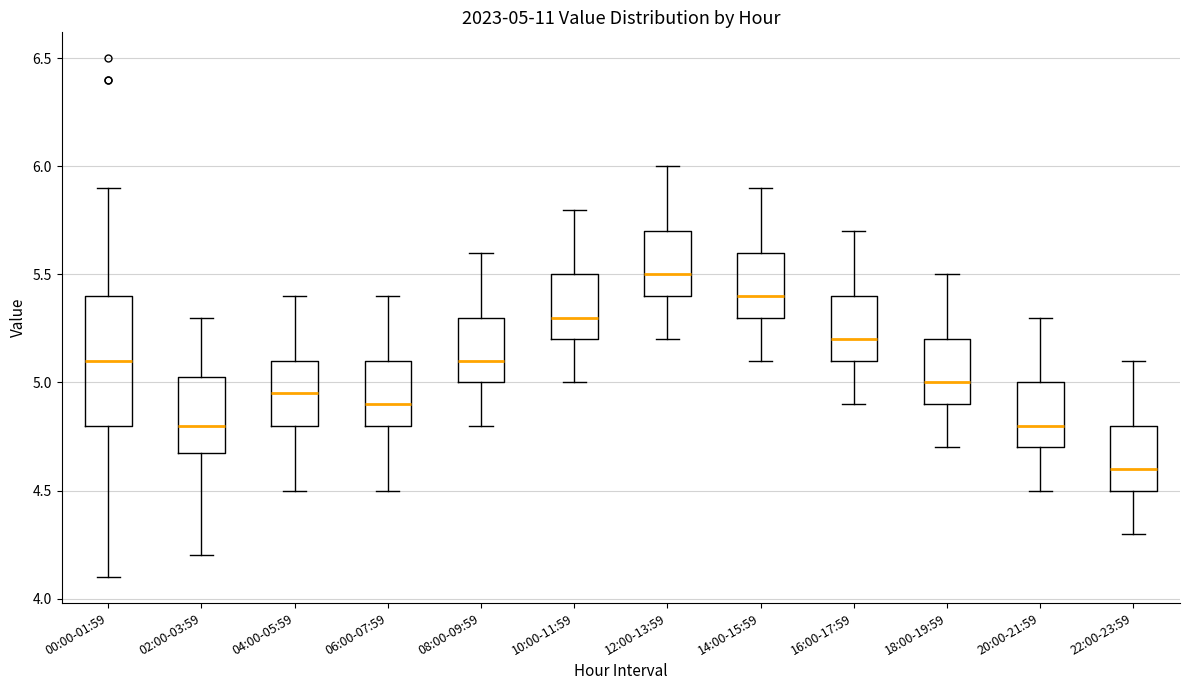

Which box's median line is the highest?

12:00-13:59